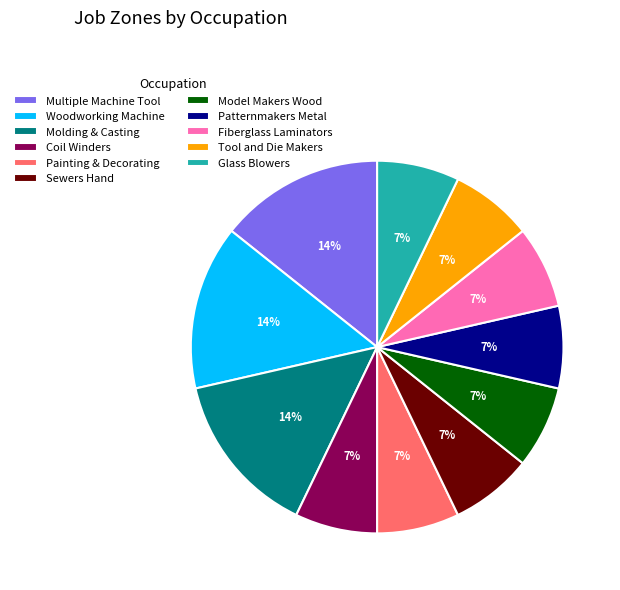

What percentage is the Tool and Die Makers slice, to the nearest percent?

7%